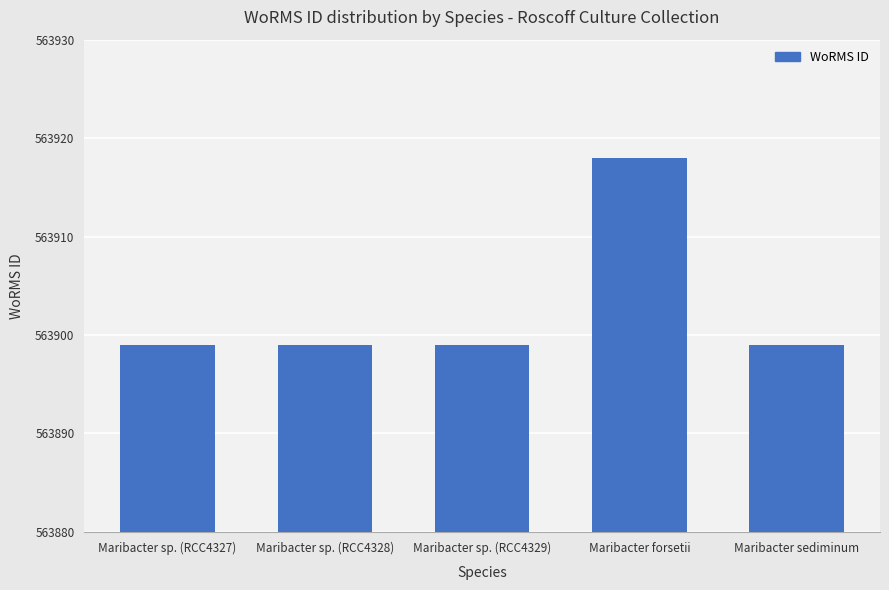

Count the number of categories in the chart.

5